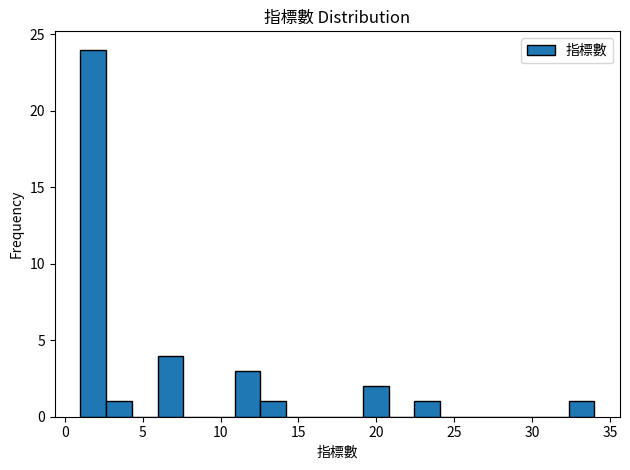

Read against the x-axis, roughly where is the centre of the tallest bar?

2.0